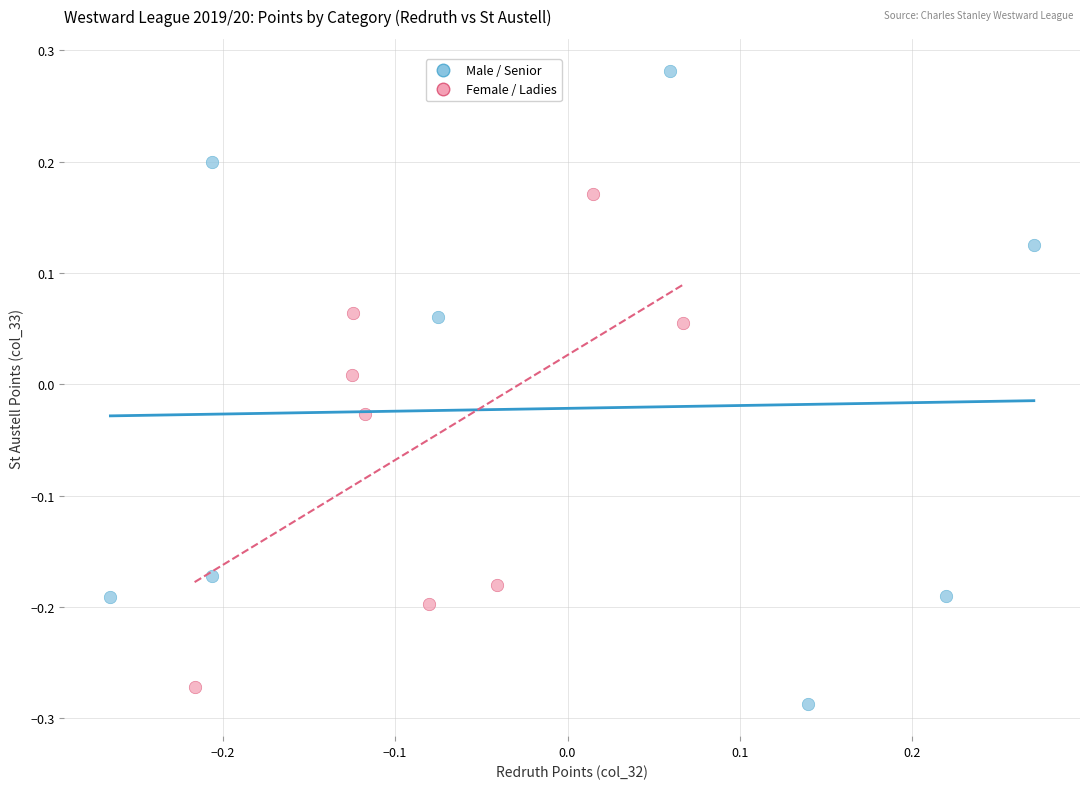

Which series reaches the maximum Y coordinate?

Male / Senior